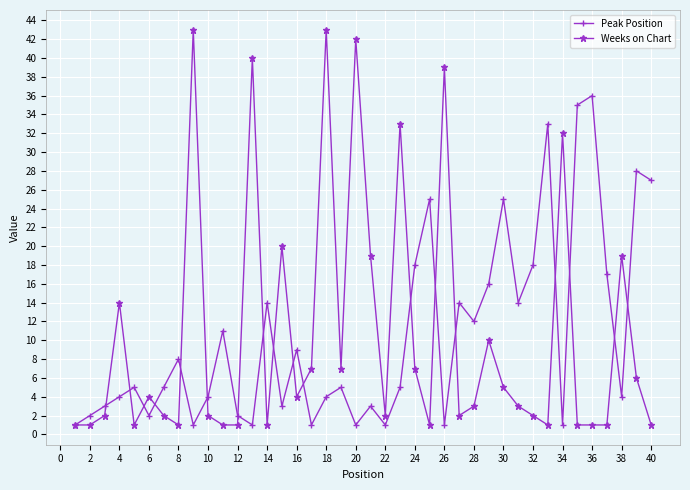

Reading right to left, list all the values displayed in this chart.

Peak Position: 27	28	4	17	36	35	1	33	18	14	25	16	12	14	1	25	18	5	1	3	1	5	4	1	9	3	14	1	2	11	4	1	8	5	2	5	4	3	2	1
Weeks on Chart: 1	6	19	1	1	1	32	1	2	3	5	10	3	2	39	1	7	33	2	19	42	7	43	7	4	20	1	40	1	1	2	43	1	2	4	1	14	2	1	1